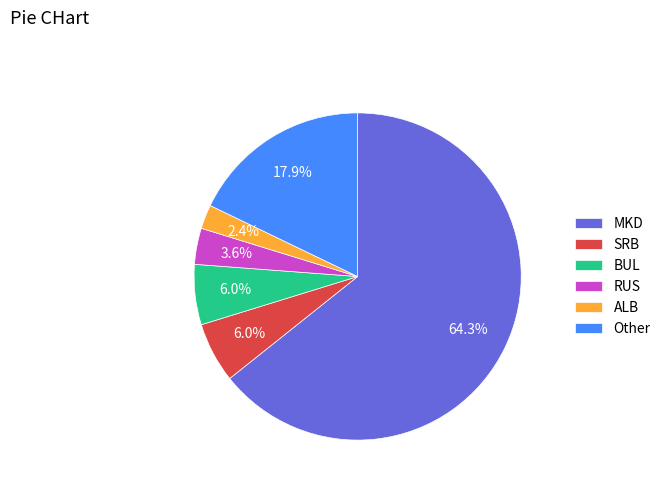

What is the ratio of the value at BUL to the value at MKD?

0.1